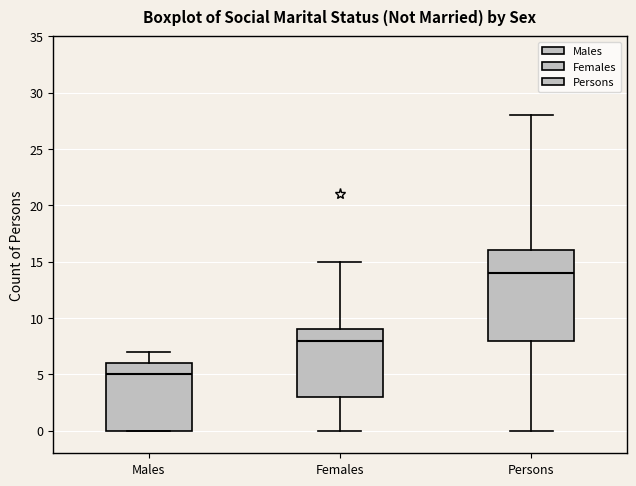

Reading left to right, transcribe this box plot: for each box, give where its median line is, the range the box spans, and where its two whiskers end, as read against the y-axis. The values are not printed on the chart, so give them approximately, as read against the axis.

Males: median 5, box 0 to 6, whiskers 0 to 7
Females: median 8, box 3 to 9, whiskers 0 to 15
Persons: median 14, box 8 to 16, whiskers 0 to 28